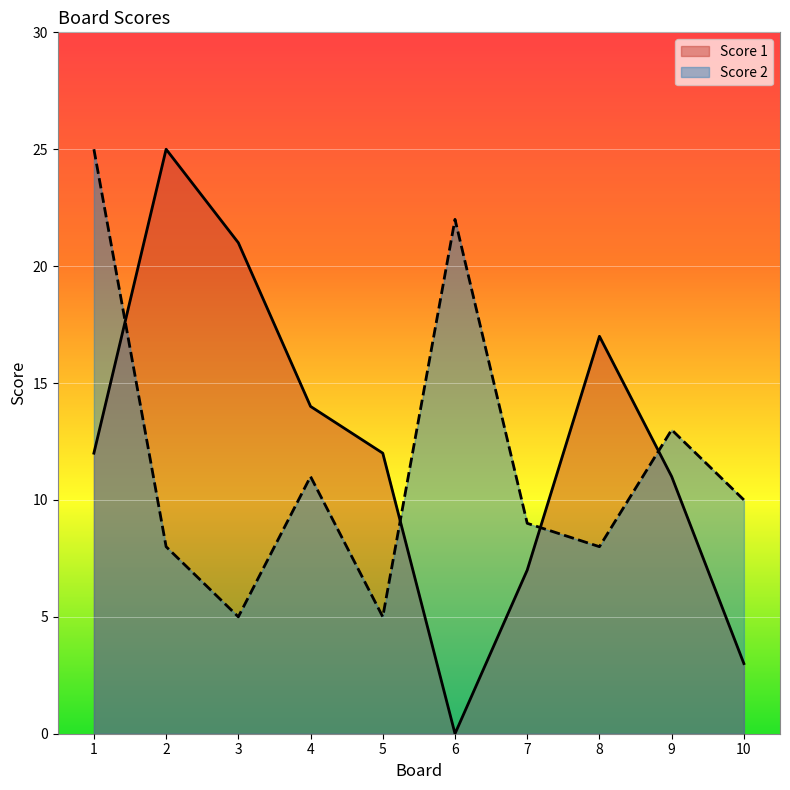

Is it true that Score 1 equals 8 at 5?

False